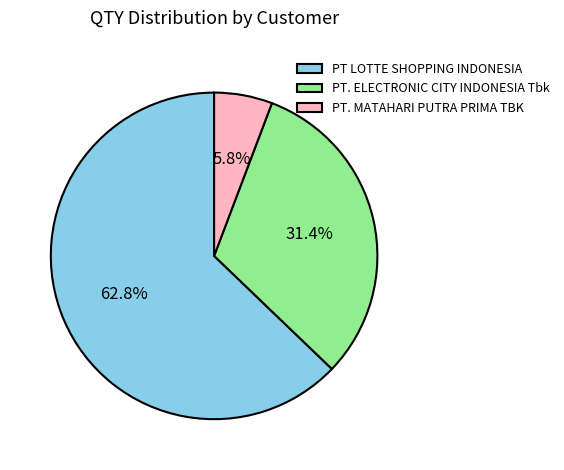

To the nearest percent, what is the average slice percentage?

33%